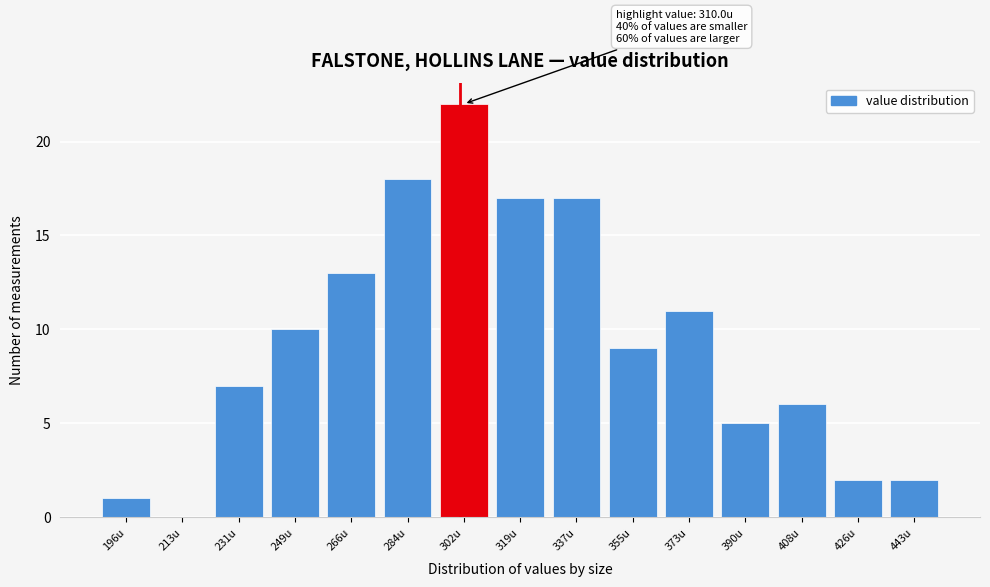

Reading left to right, list all the values displayed in this chart.

196u=1	213u=0	231u=7	249u=10	266u=13	284u=18	302u=22	319u=17	337u=17	355u=9	373u=11	390u=5	408u=6	426u=2	443u=2